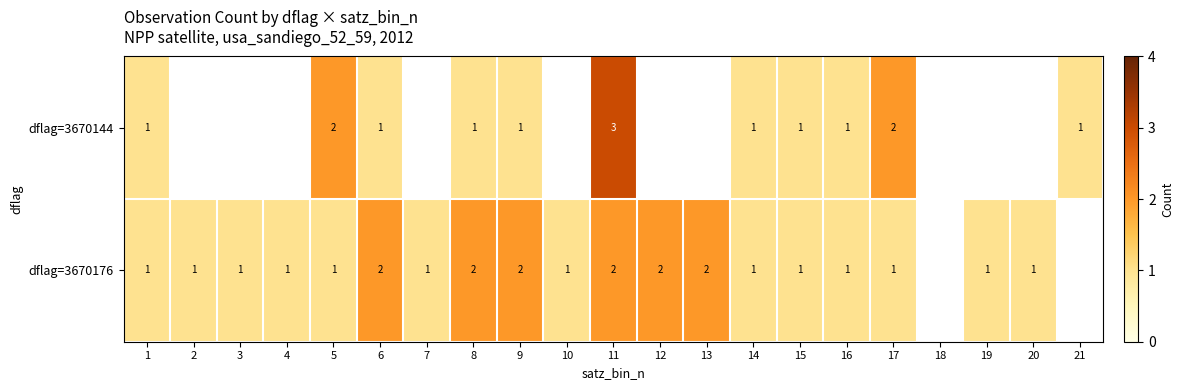

Is it true that dflag=3670176 equals 3 at 13?

False